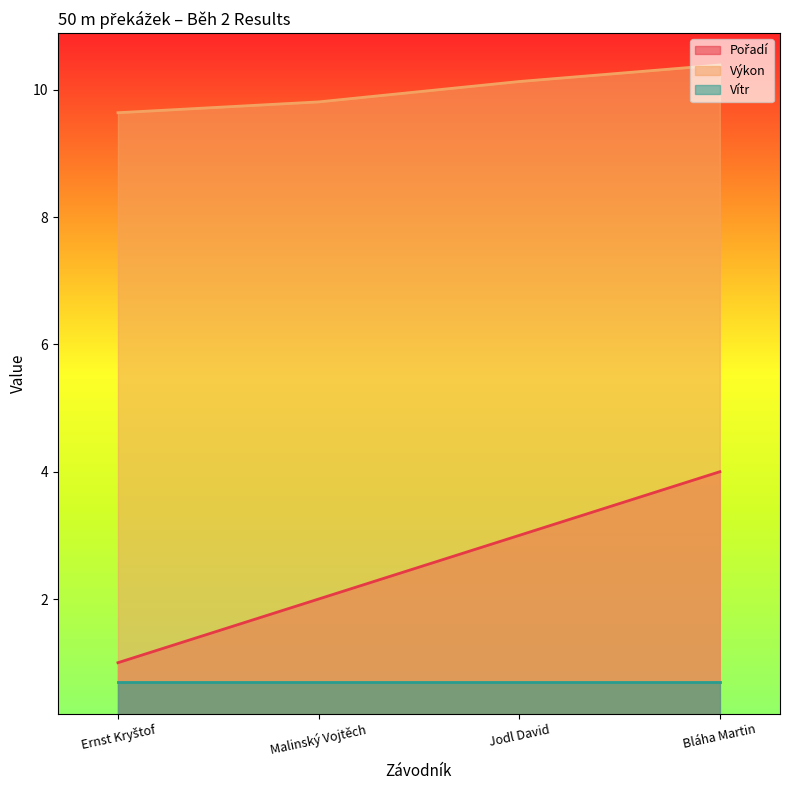

What position from the right is Bláha Martin?

1